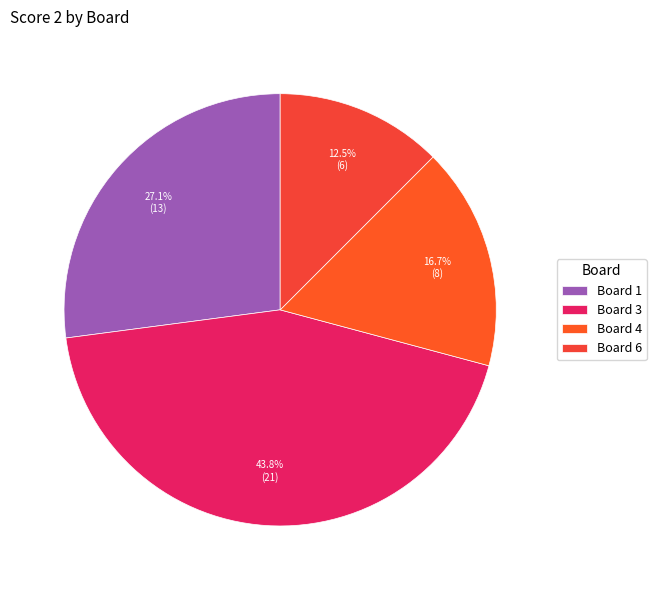

Count the number of slices in the pie.

4